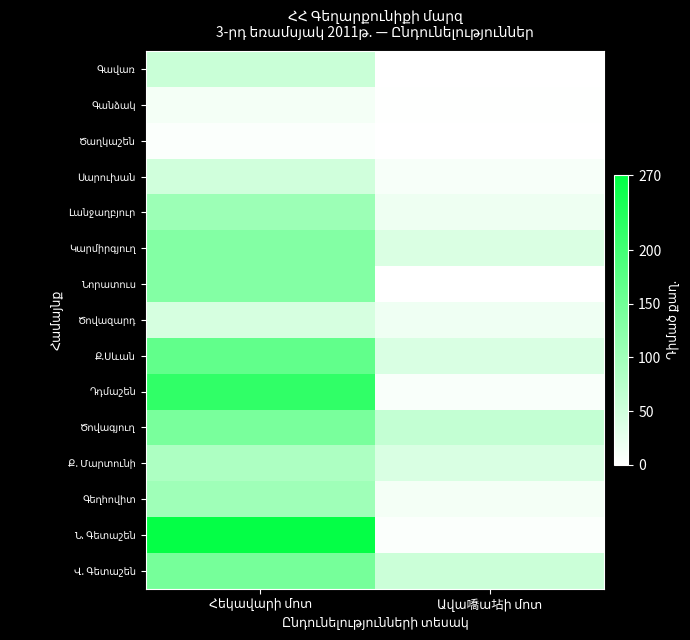

What is the difference between the Նորատուս values at Ավա嘺ա坫ի մոտ and Հեկավարի մոտ?

130